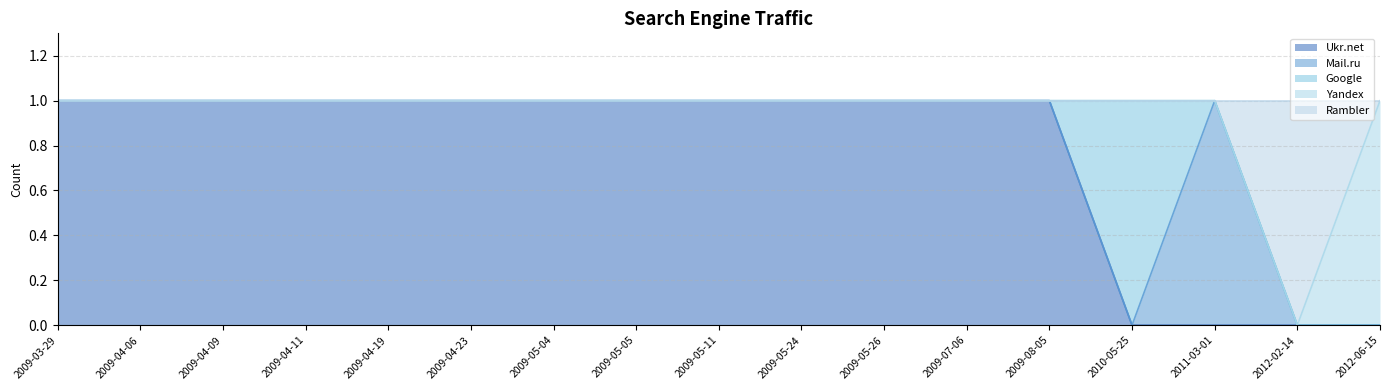

How many intersections are there between Mail.ru and Rambler?

1